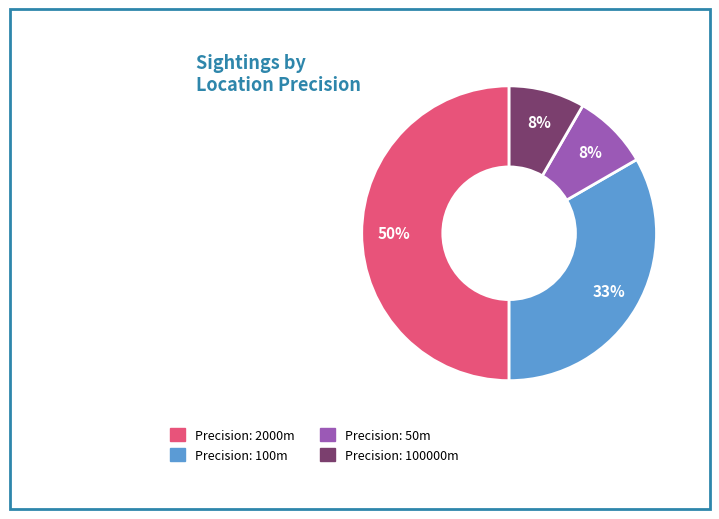

Count the number of slices in the pie.

4